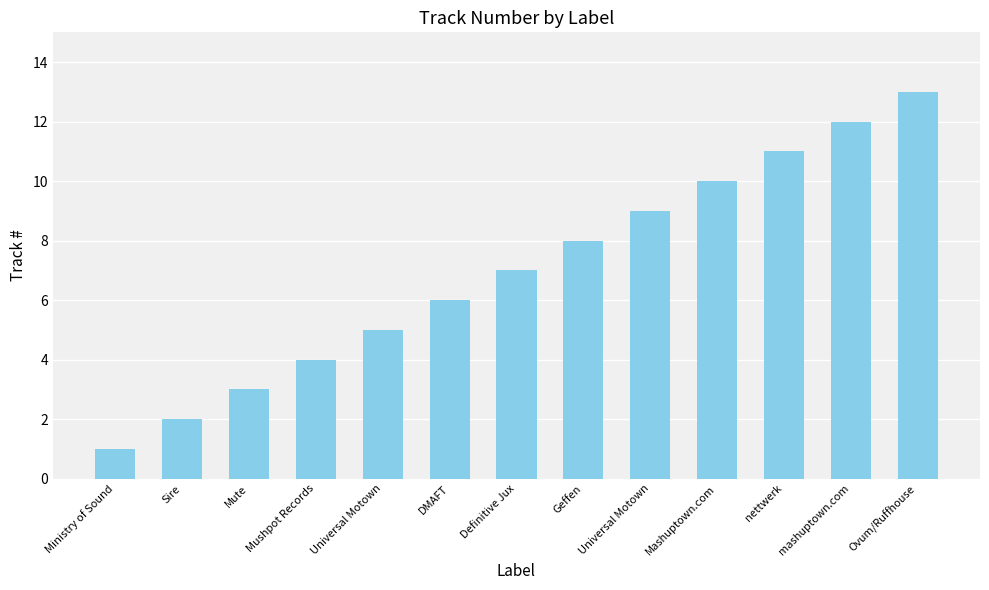

How many bars are there in total?

13